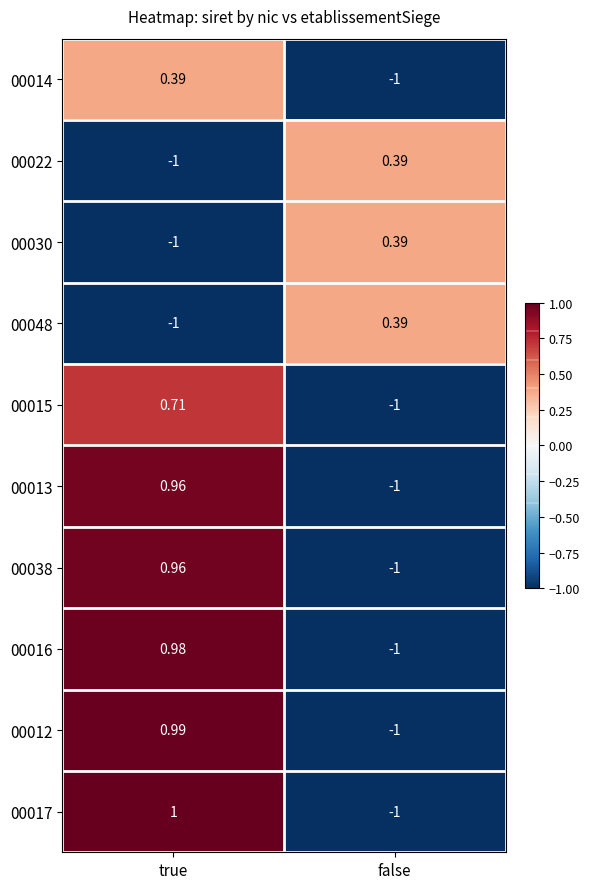

At which category is the sum across all series the highest?

true